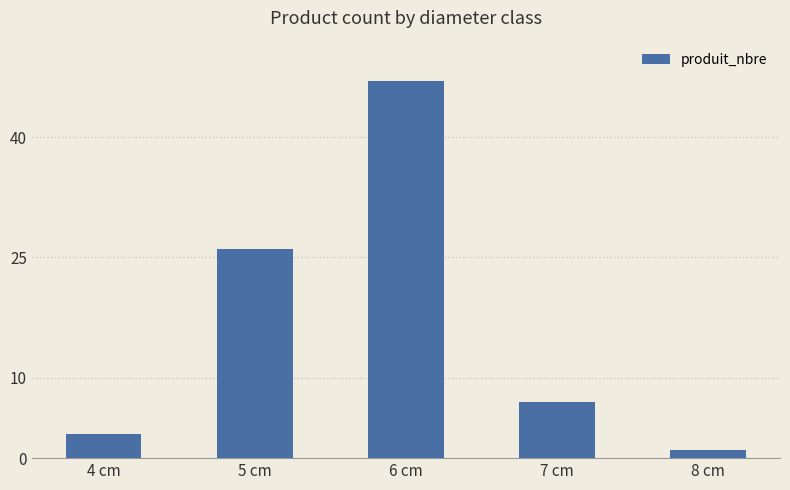

At which label is the value closest to 24?

5 cm